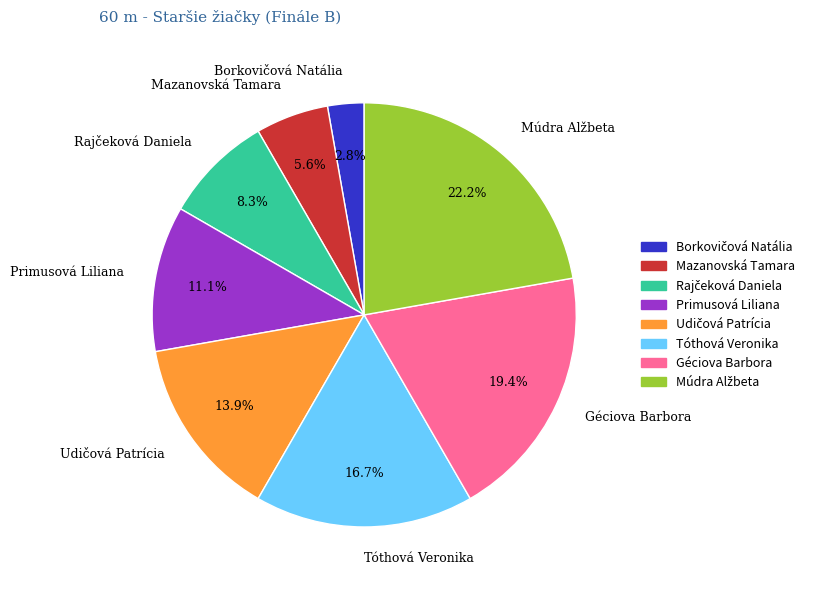

Does Géciova Barbora account for over 50% of the chart?

No